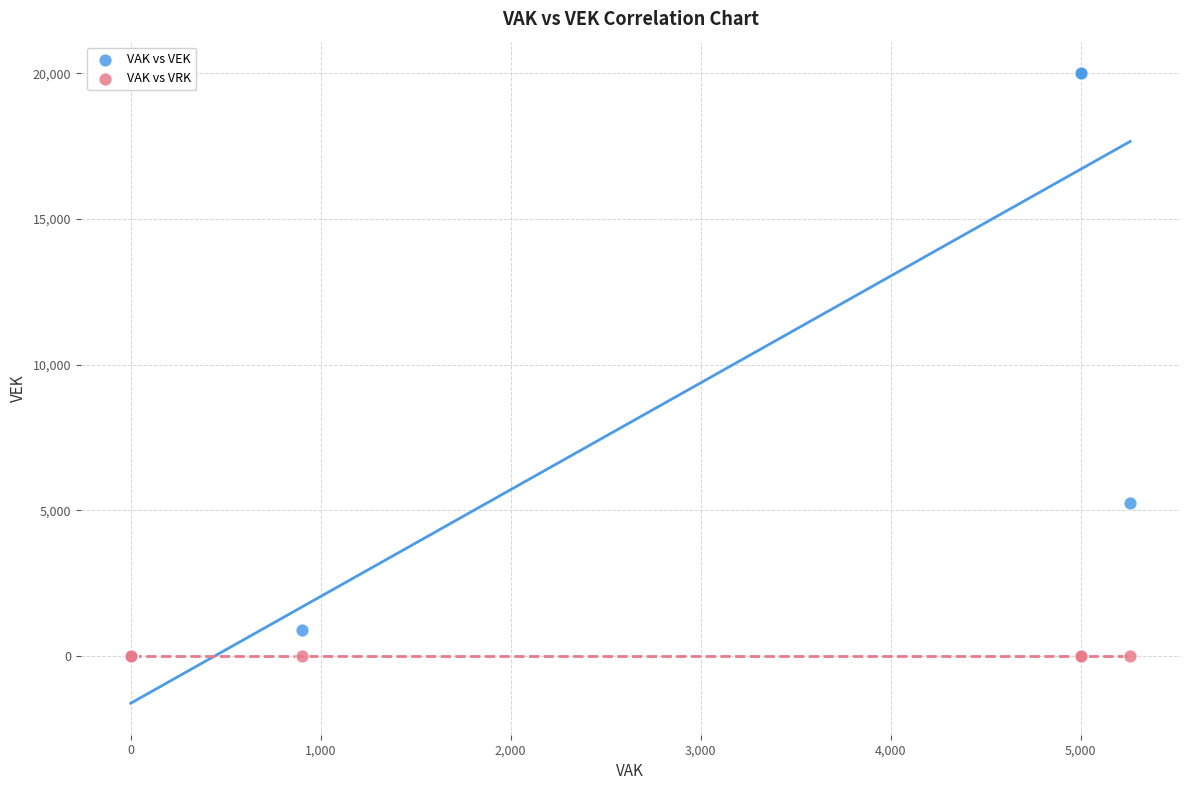

Across all series, what Y value is closest to 10000?

5260